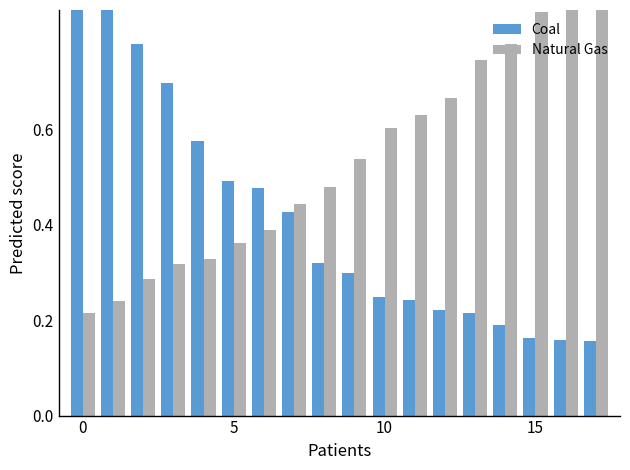

Rank the series by their maximum value, from lowest to highest.

Coal, Natural Gas